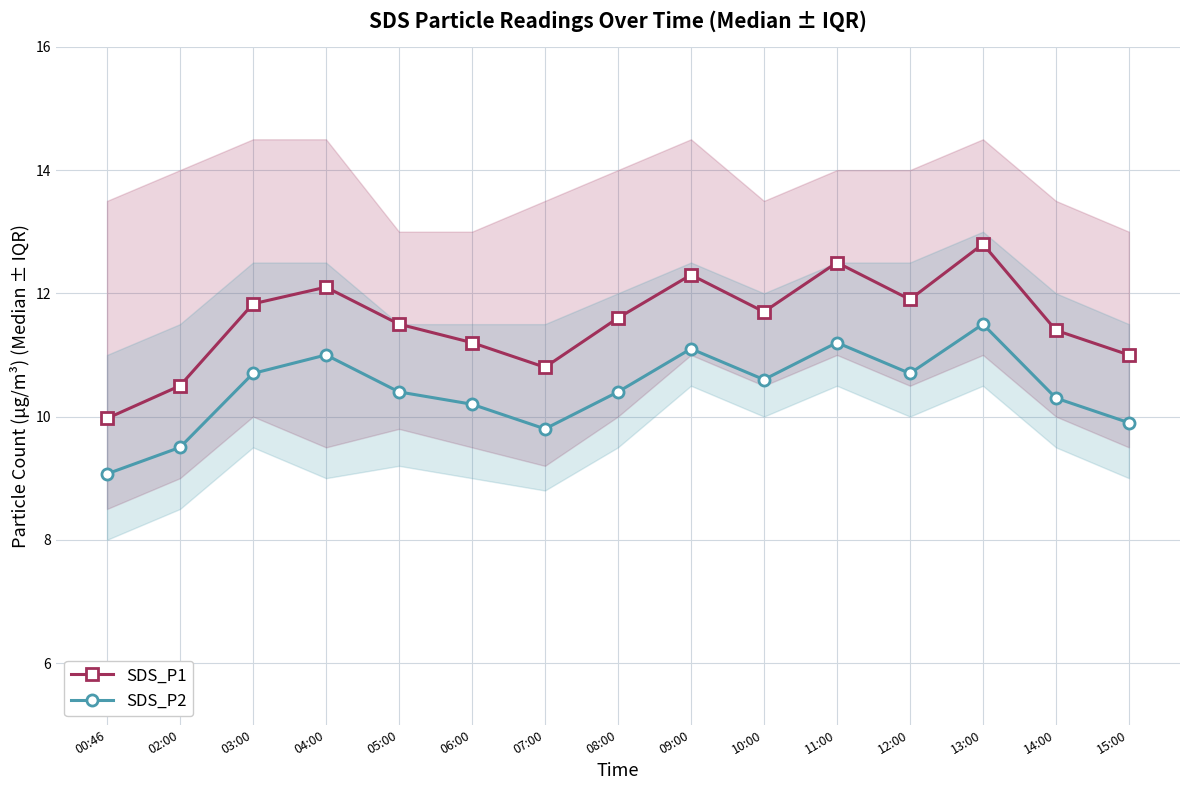

True or false: SDS_P2 has a value of 18.3 at 05:00.

False